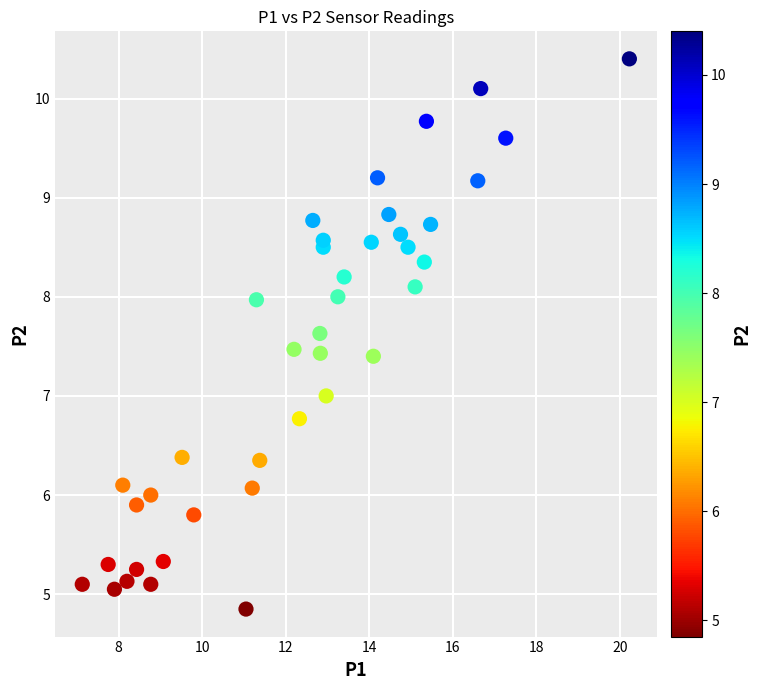

What is the range of X values (max minus min)?

13.1